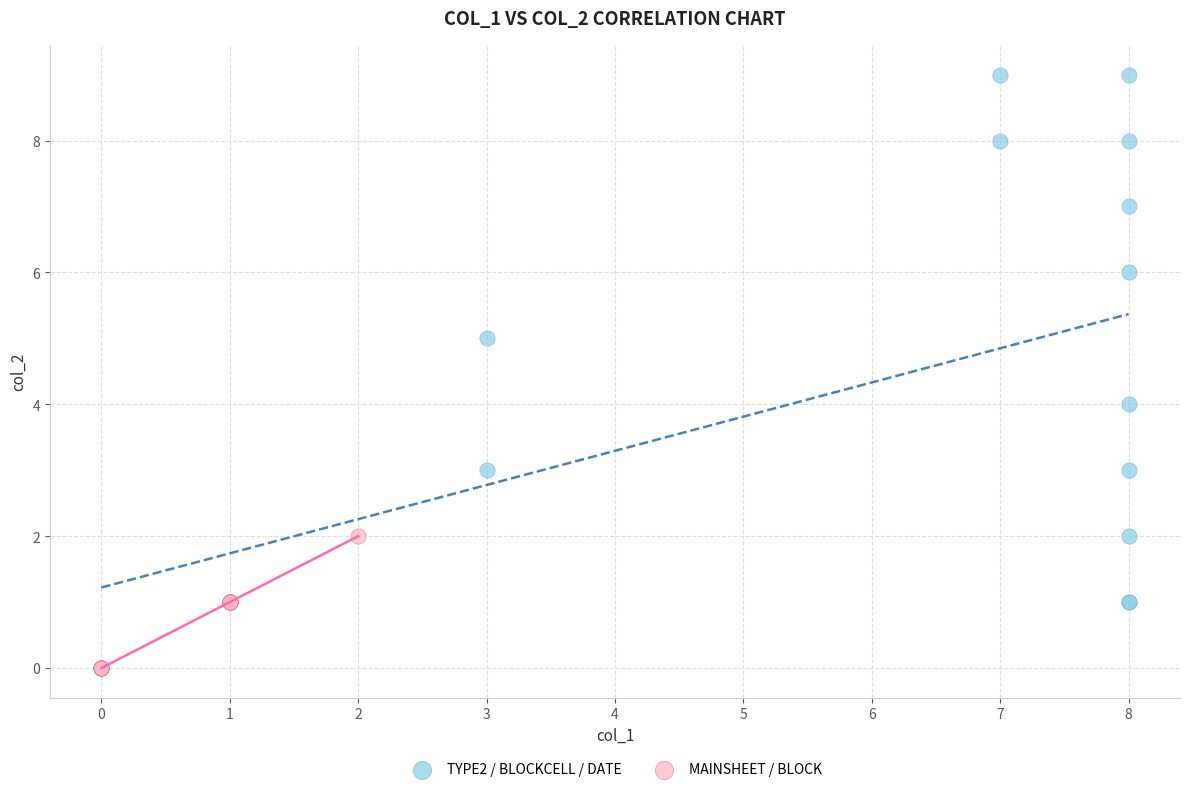

Which series contains the highest Y value?

TYPE2 / BLOCKCELL / DATE